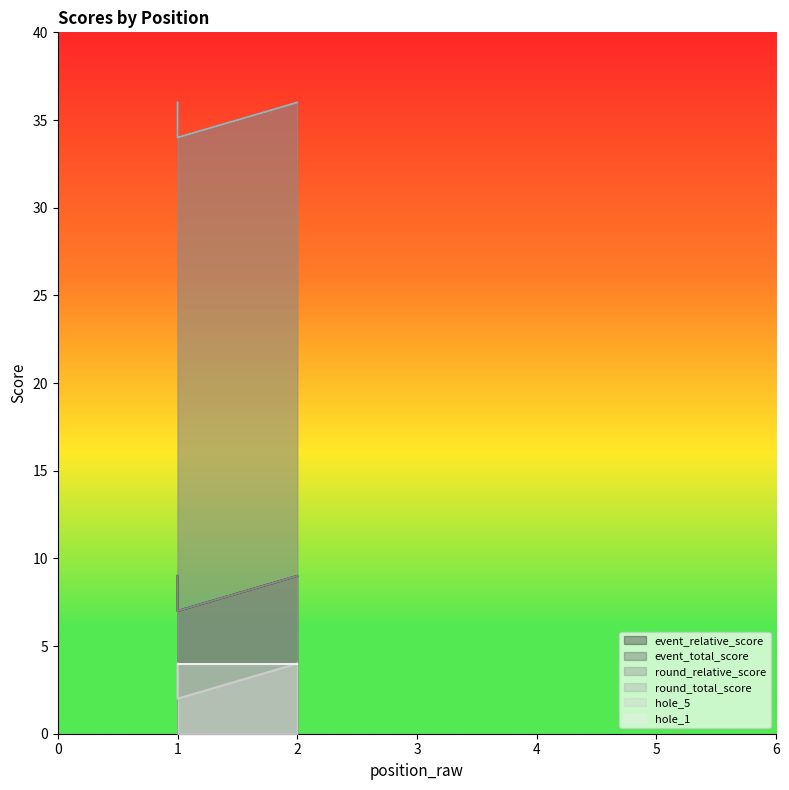

Which category has the highest value across all series?

1